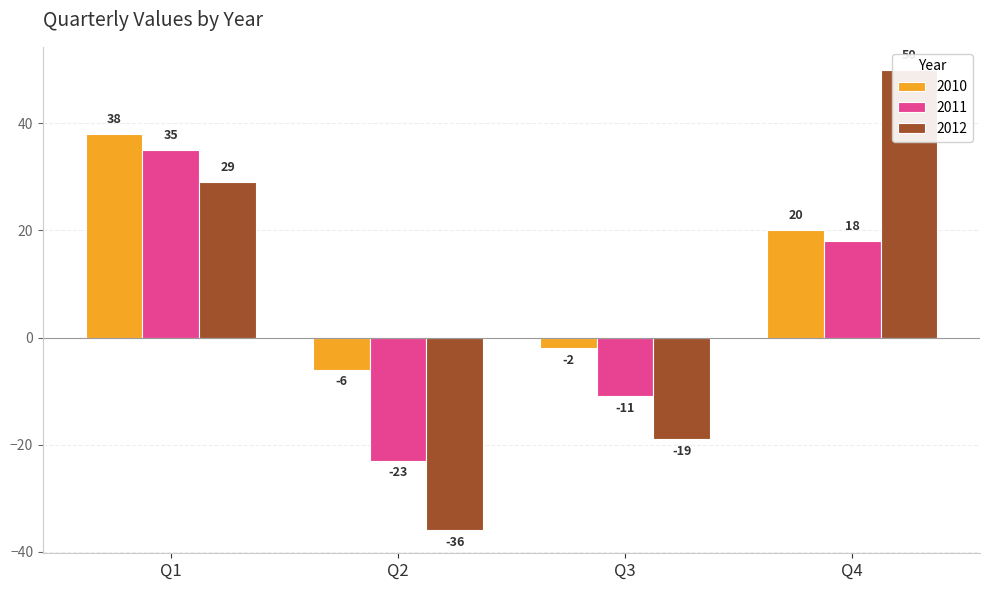

How many positive values does the 2012 series have?

2